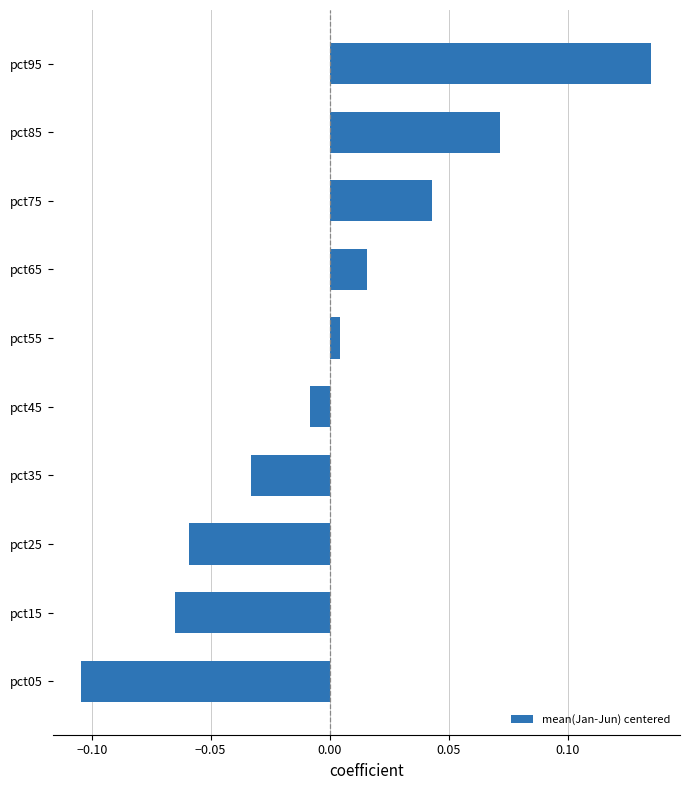

List the labels in order of value, largest first.

pct95, pct85, pct75, pct65, pct55, pct45, pct35, pct25, pct15, pct05